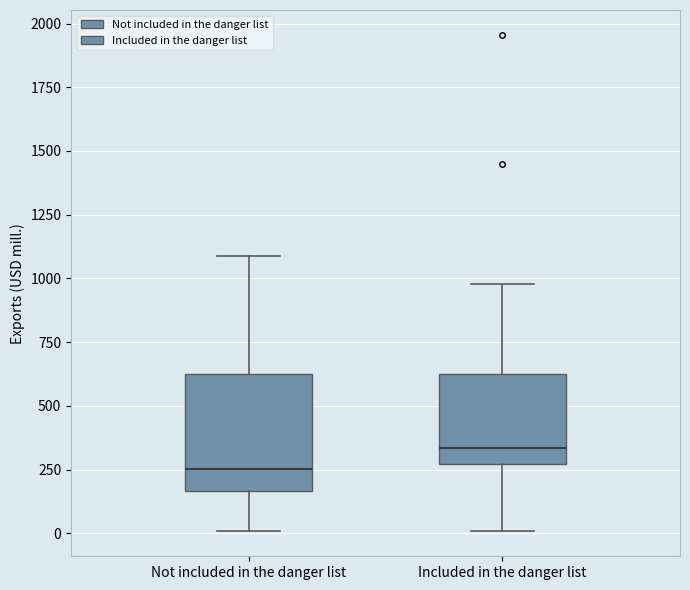

Reading left to right, read every box against the y-axis: the position of its median line, the range the box covers, and the ends of its whiskers. The values are not printed on the chart, so give them approximately, as read against the axis.

Not included in the danger list: median 250, box 150 to 650, whiskers 0 to 1100
Included in the danger list: median 350, box 250 to 650, whiskers 0 to 1000